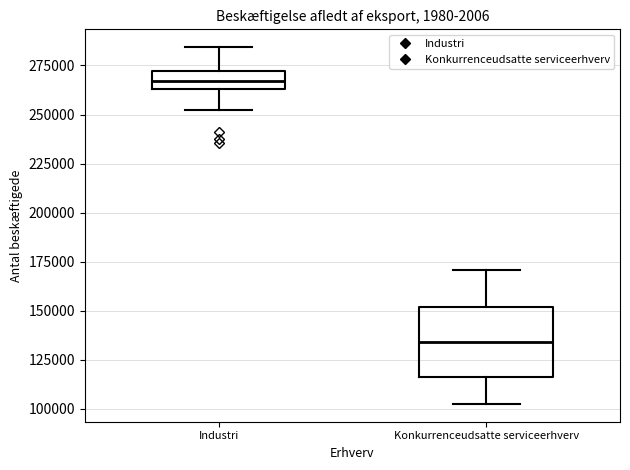

Reading left to right, read every box against the y-axis: the position of its median line, the range the box covers, and the ends of its whiskers. The values are not printed on the chart, so give them approximately, as read against the axis.

Industri: median 265000 (inside the box), box 265000 to 270000, whiskers 250000 to 285000
Konkurrenceudsatte serviceerhverv: median 135000, box 115000 to 150000, whiskers 100000 to 170000